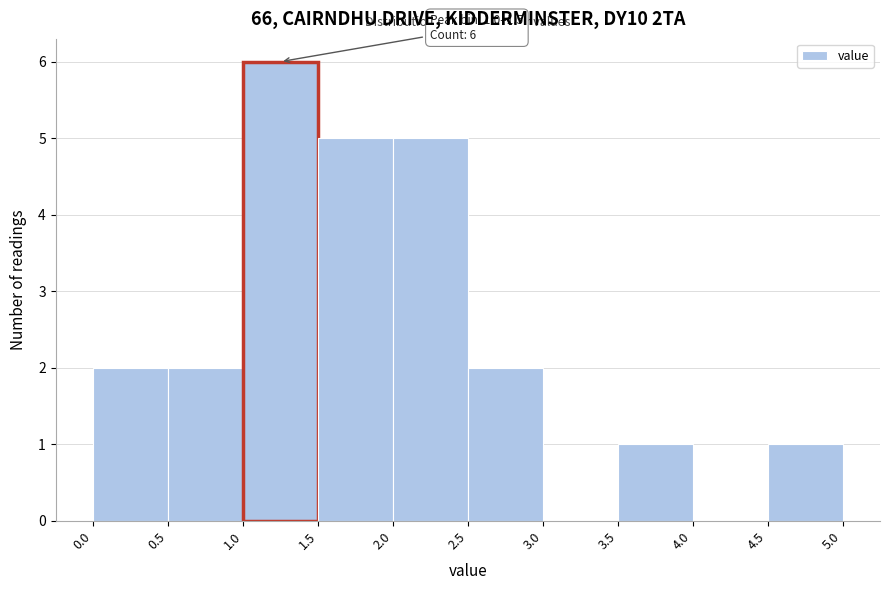

Over which range of the x-axis is the bar tallest?

1.0 to 1.5